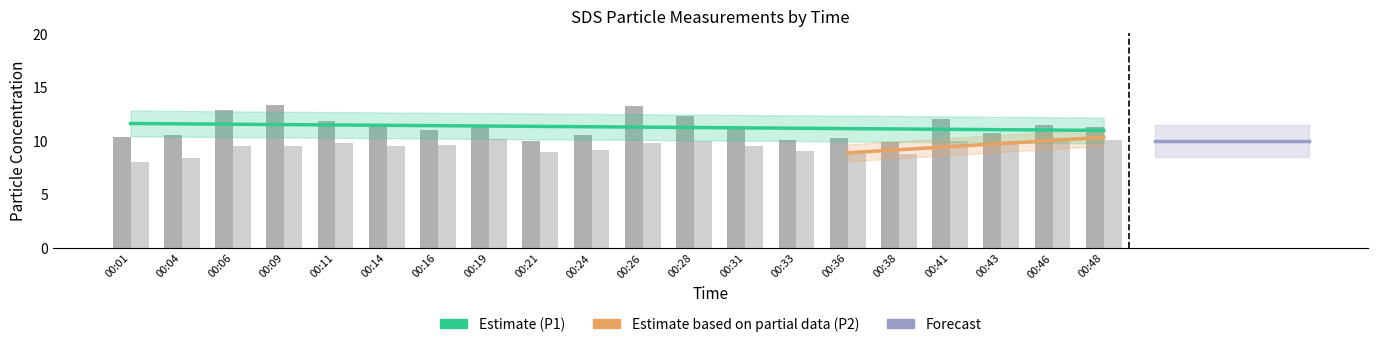

What is the difference between the SDS_P2 values at 00:28 and 00:24?

0.9